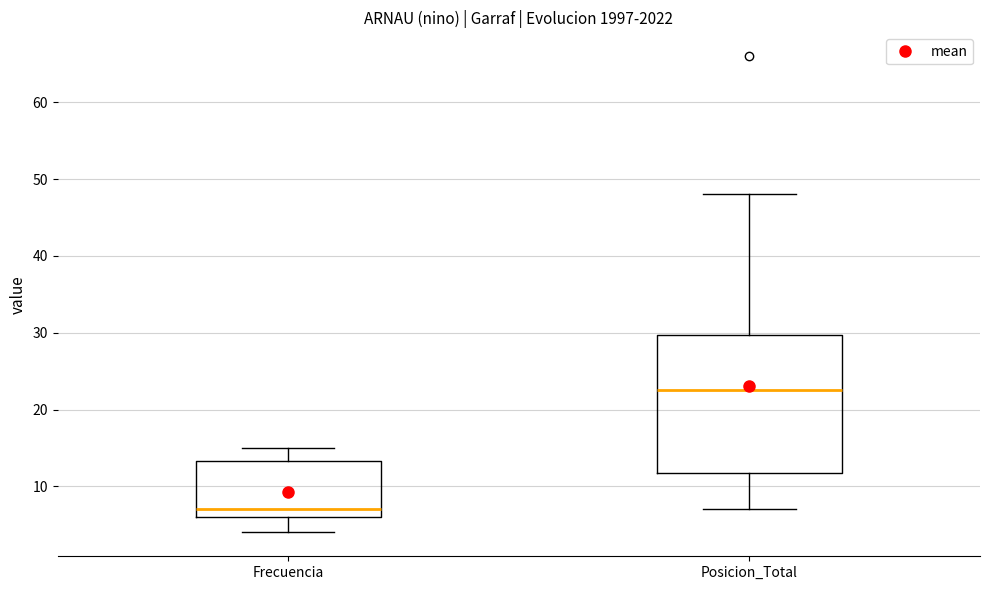

Reading left to right, transcribe this box plot: for each box, give where its median line is, the range the box spans, and where its two whiskers end, as read against the y-axis. The values are not printed on the chart, so give them approximately, as read against the axis.

Frecuencia: median 7, box 6 to 13, whiskers 4 to 15
Posicion_Total: median 23, box 12 to 30, whiskers 7 to 48